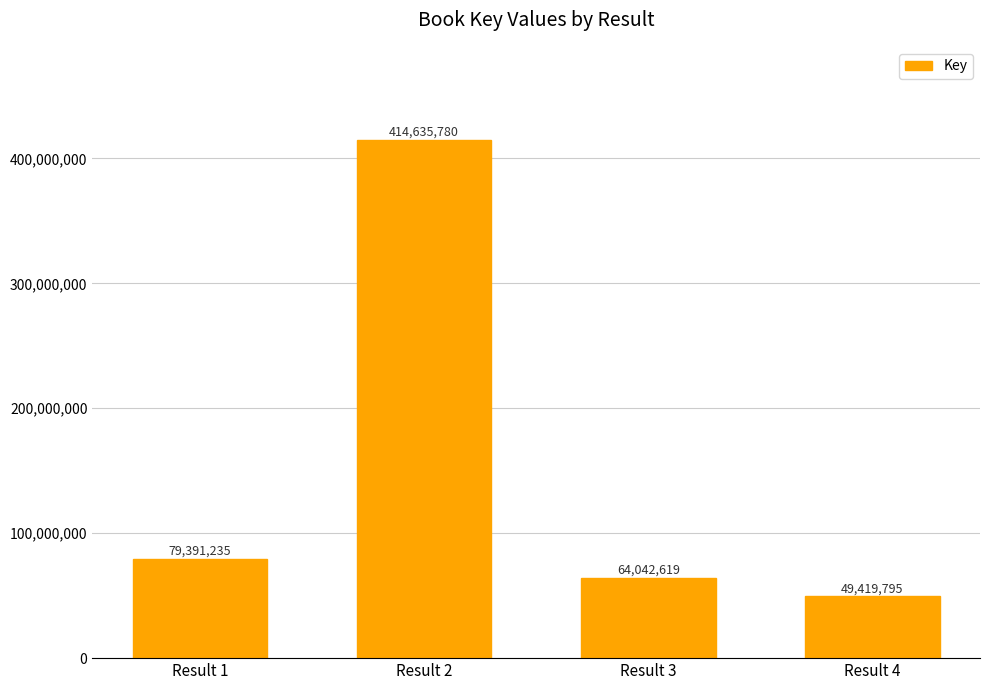

How many bars are there in total?

4